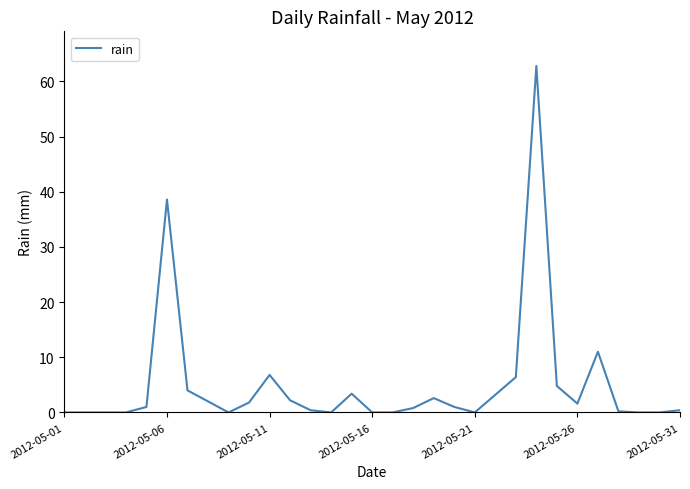

What is the maximum value shown in the chart?

62.8